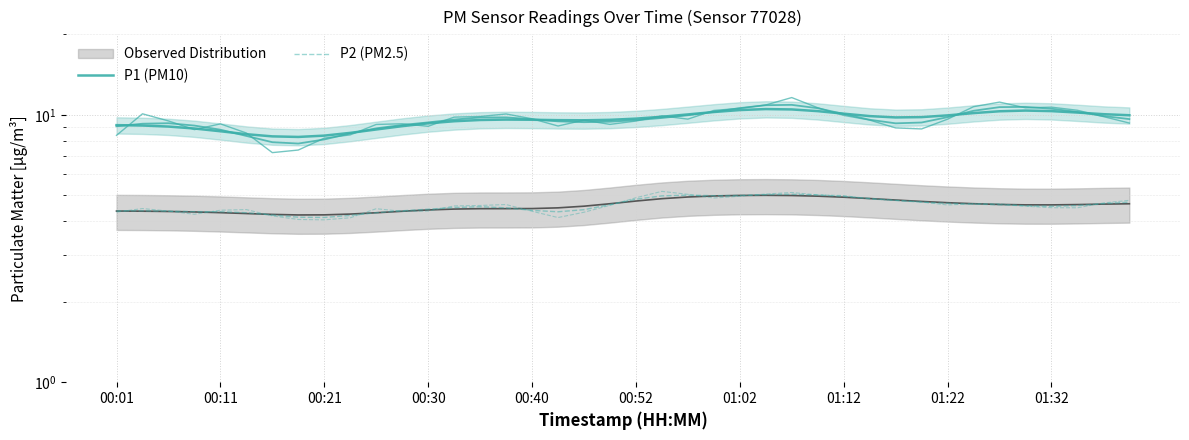

How many lines are shown in the chart?

2